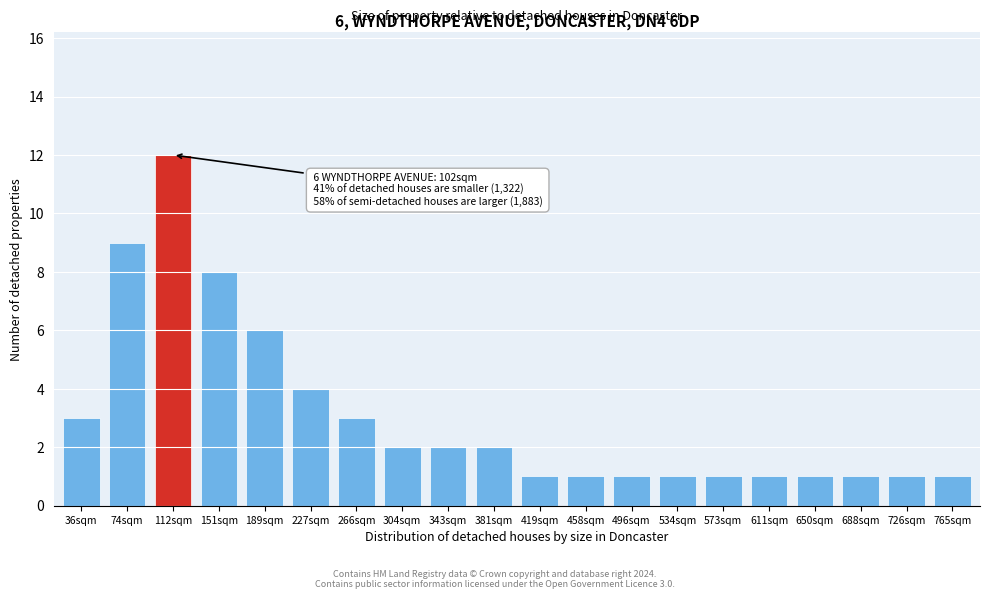

Reading left to right, what are all the values shown in this chart?

36sqm=3	74sqm=9	112sqm=12	151sqm=8	189sqm=6	227sqm=4	266sqm=3	304sqm=2	343sqm=2	381sqm=2	419sqm=1	458sqm=1	496sqm=1	534sqm=1	573sqm=1	611sqm=1	650sqm=1	688sqm=1	726sqm=1	765sqm=1